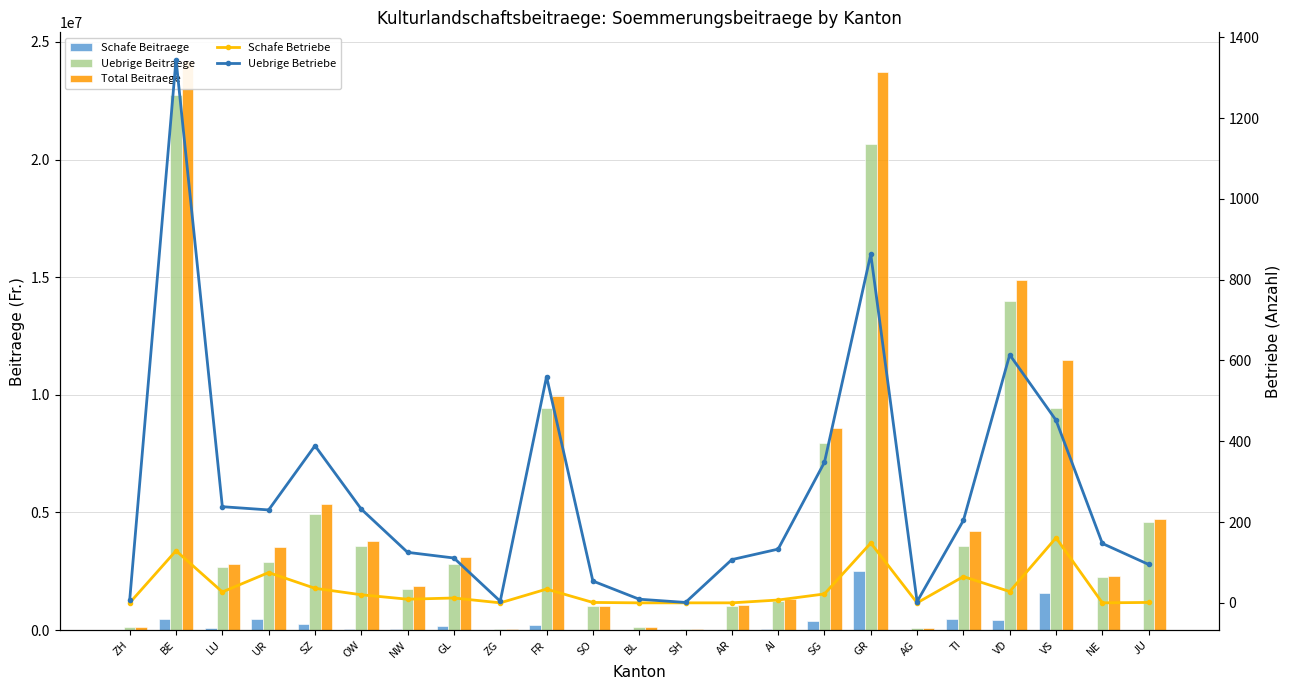

What is the average value of the Total Beitraege series?

5583441